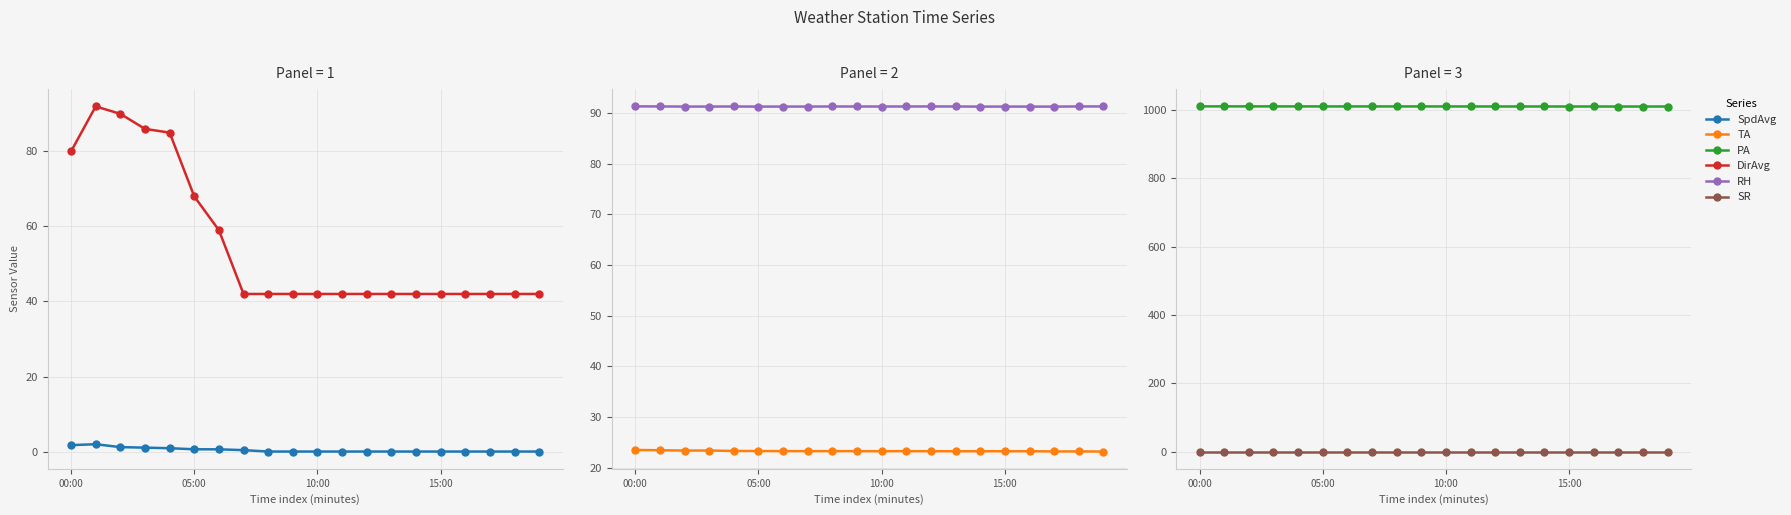

Count the number of data series in this chart.

6